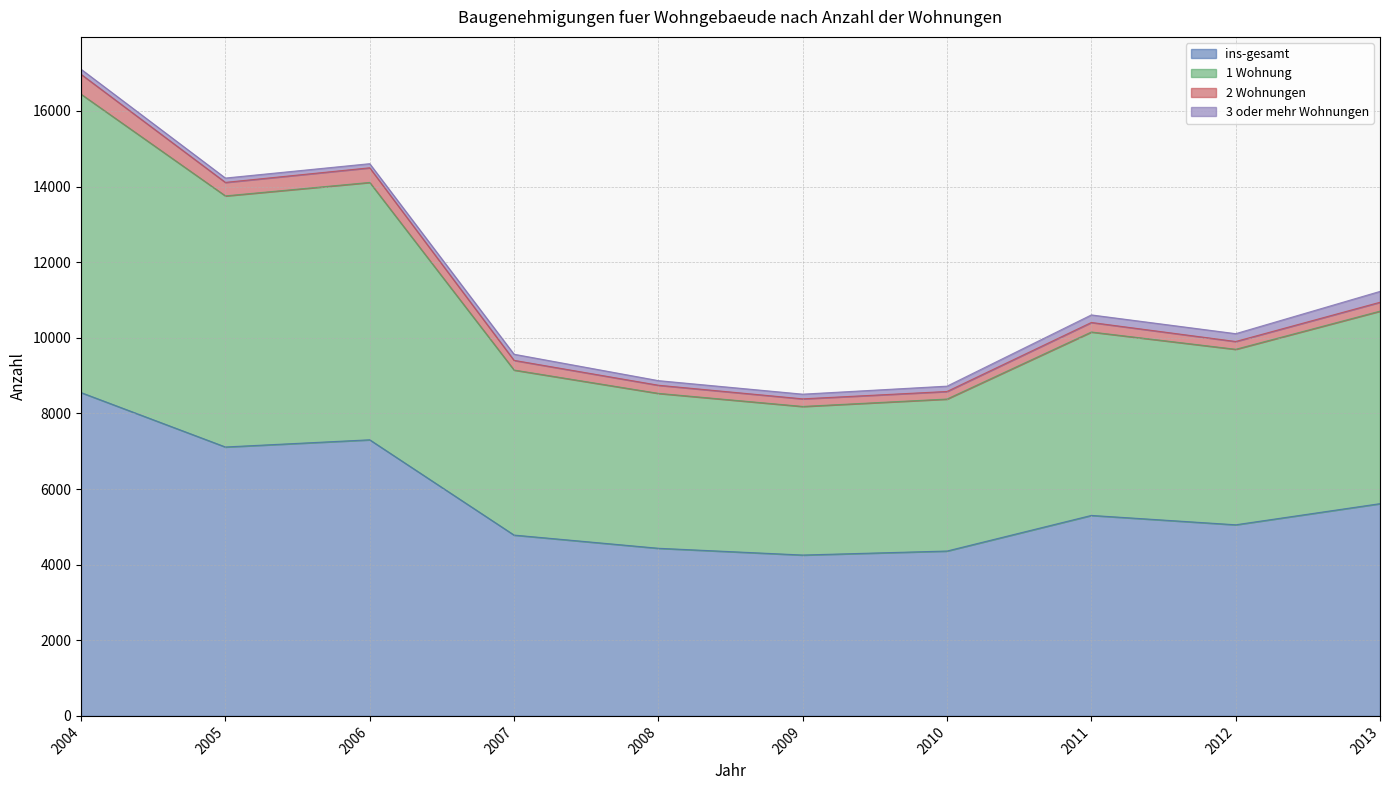

At which label does 1 Wohnung first exceed 10154?

2004